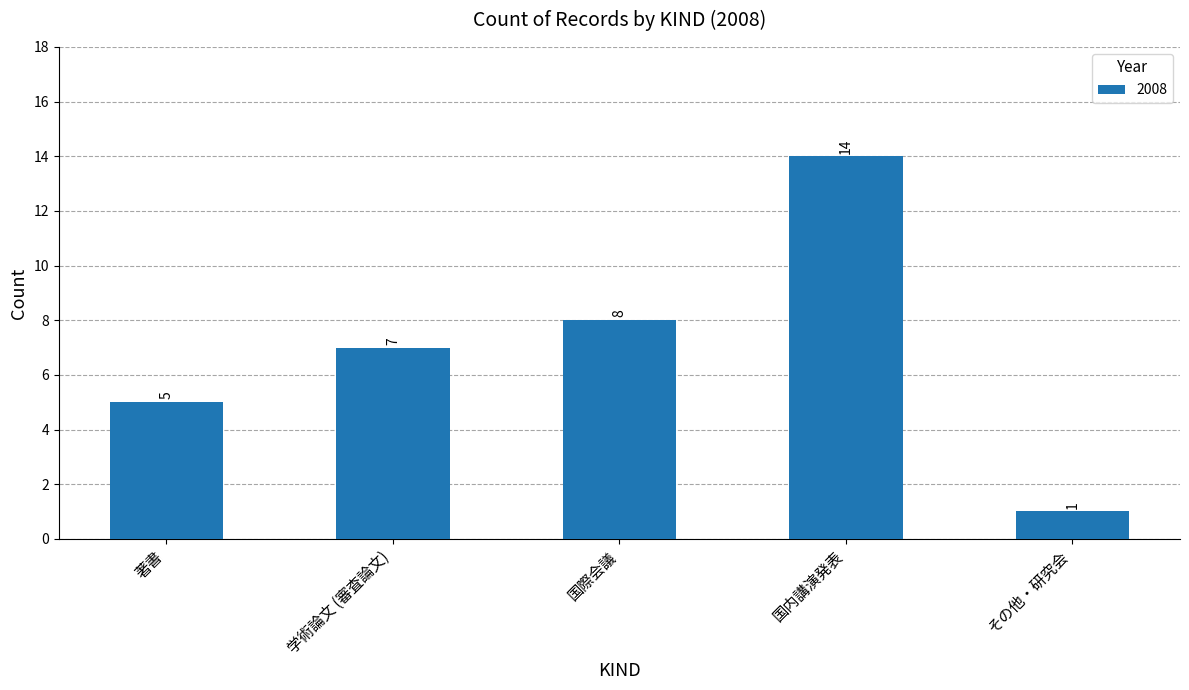

How many bars are there in total?

5